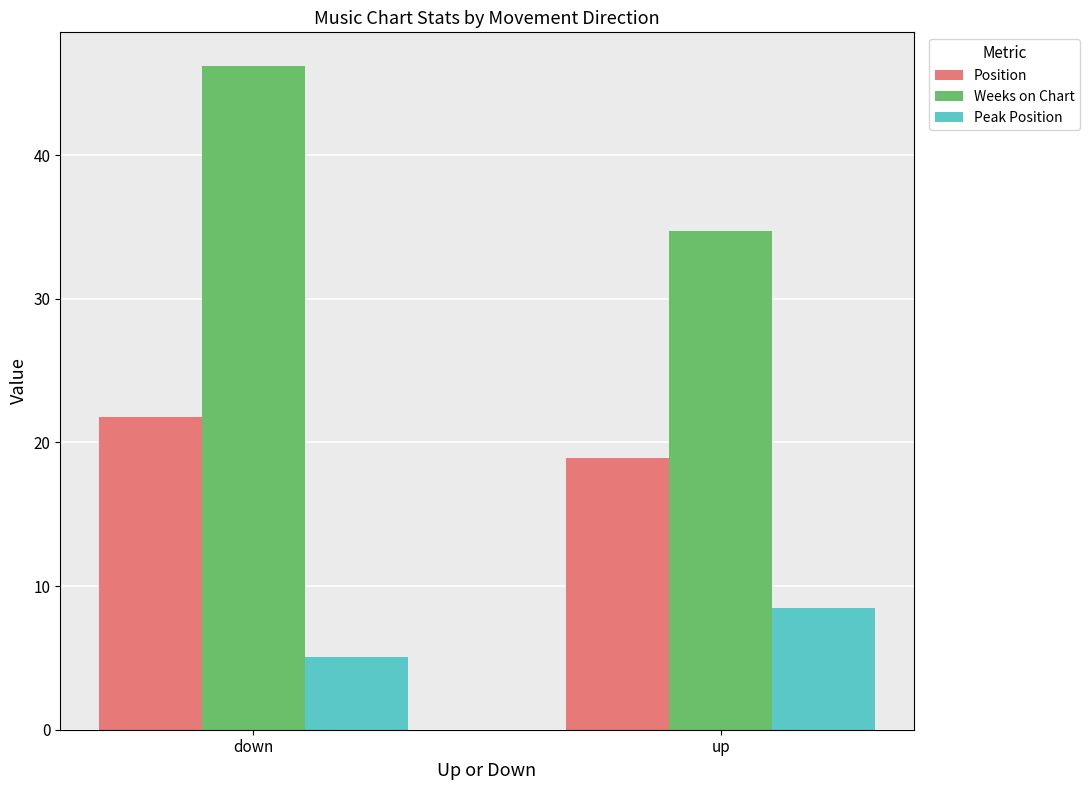

Is the value of Weeks on Chart at down greater than the value of Position at down?

Yes